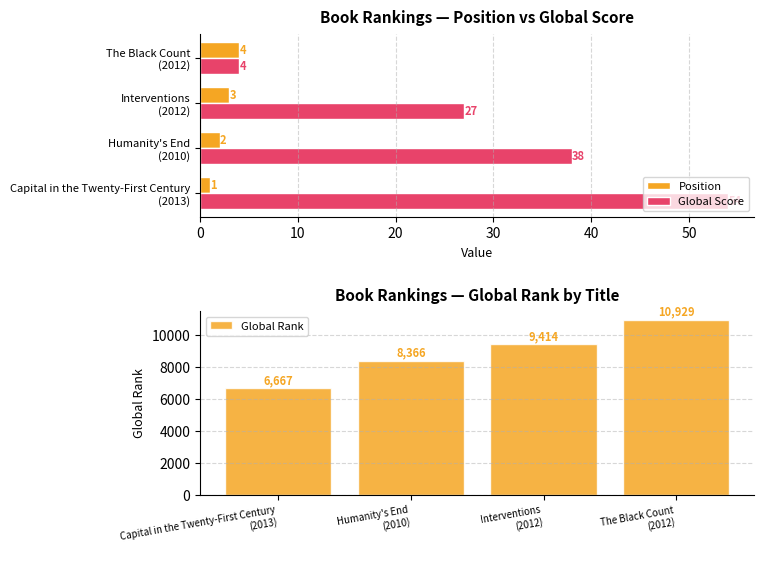

Which series has the widest spread of values?

Global Rank